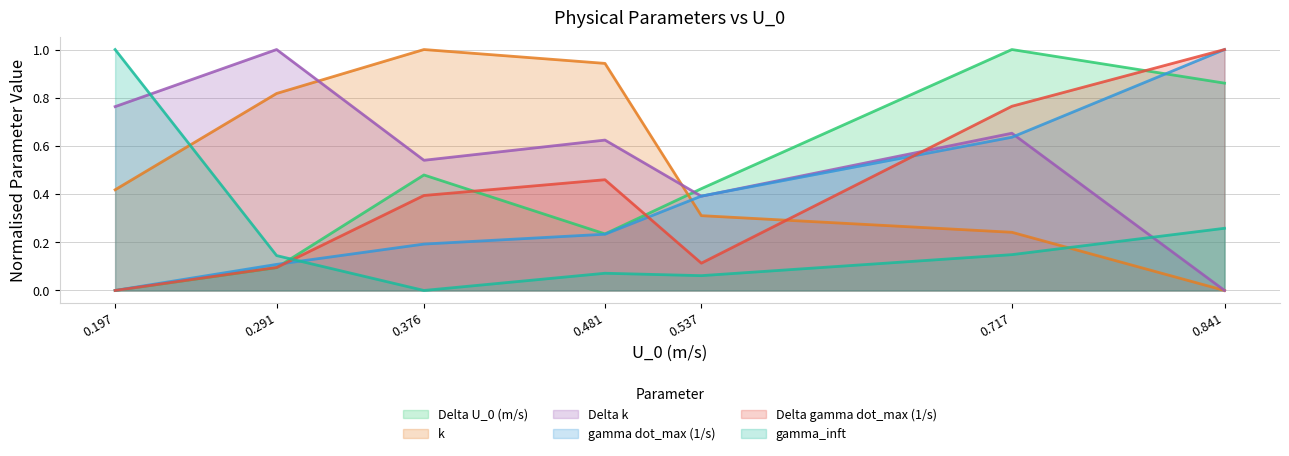

How many lines are shown in the chart?

6